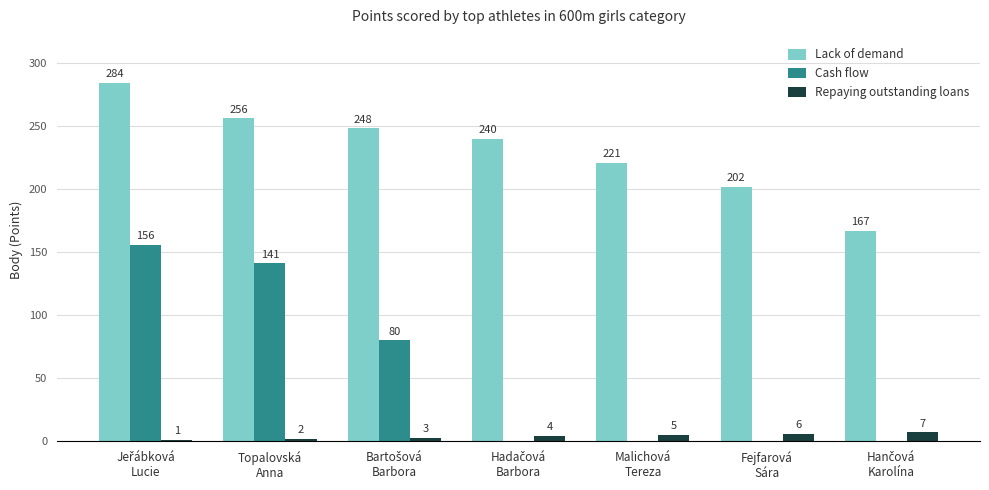

Which series has the largest total across all categories?

Lack of demand